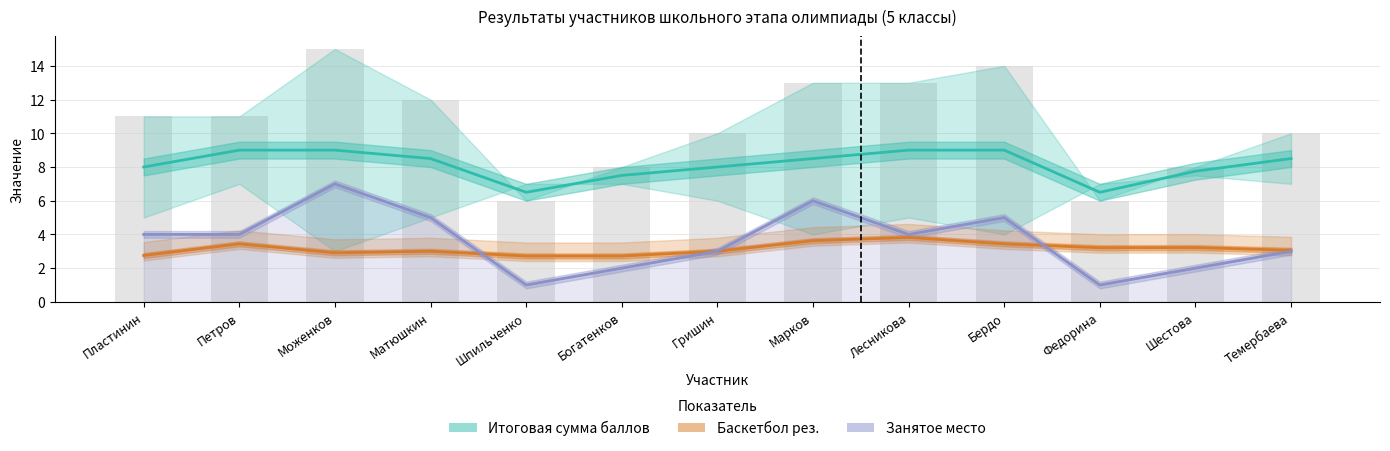

Rank the series at Моженков from highest to lowest value.

Итоговая сумма баллов, Занятое место, Баскетбол рез.